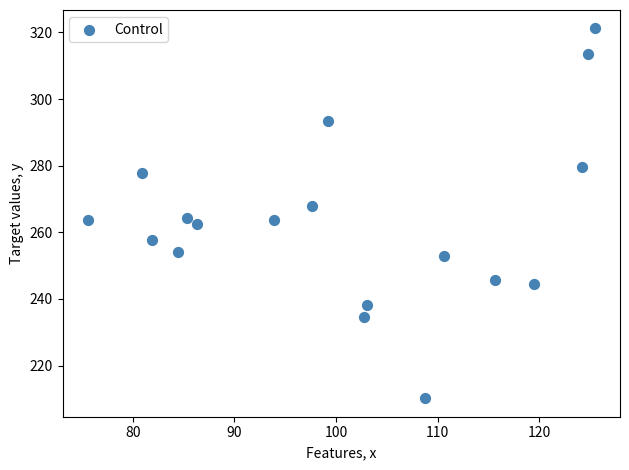

What is the range of Y values (max minus min)?

111.0